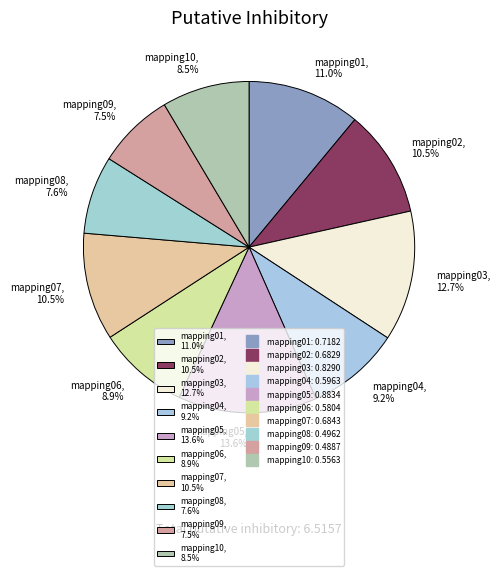

Which slice is the largest?

mapping05, 13.6%